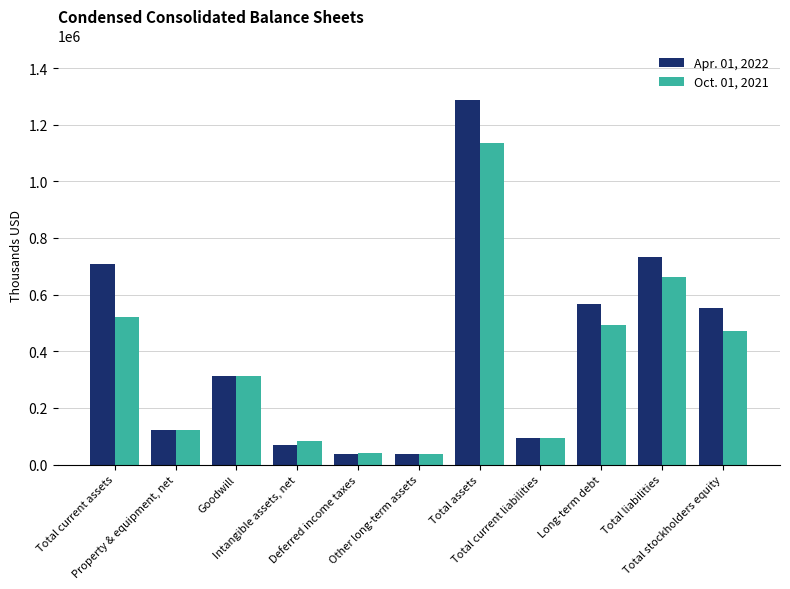

Between Goodwill and Total current liabilities, which series saw the biggest shift?

Oct. 01, 2021